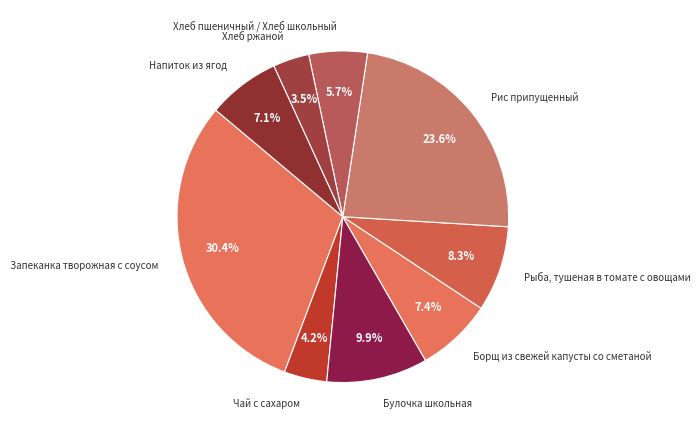

Do Хлеб ржаной and Напиток из ягод together represent more than half of the pie?

No